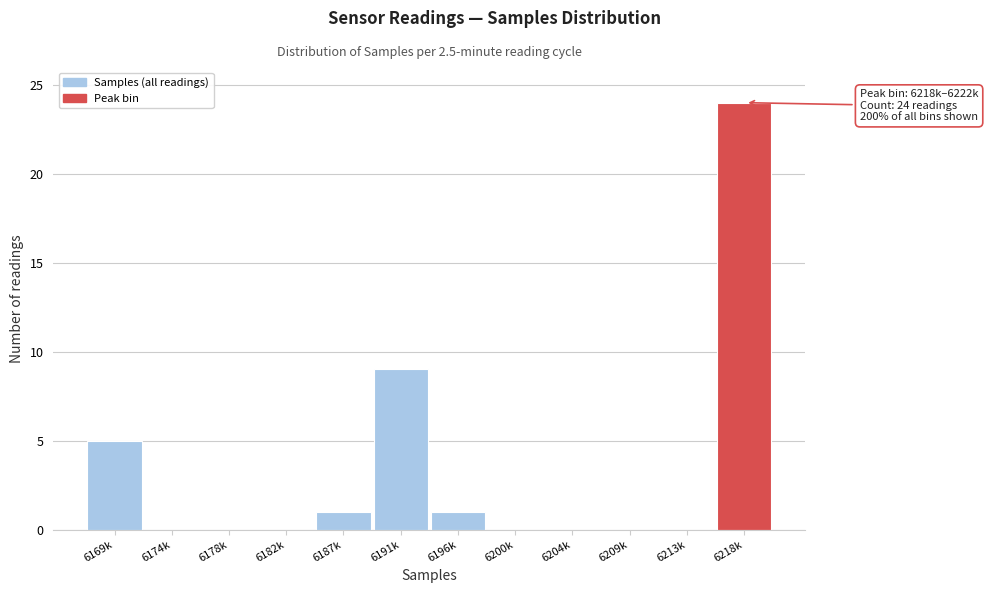

Reading left to right, what are all the values shown in this chart?

6169k=5	6174k=0	6178k=0	6182k=0	6187k=1	6191k=9	6196k=1	6200k=0	6204k=0	6209k=0	6213k=0	6218k=24